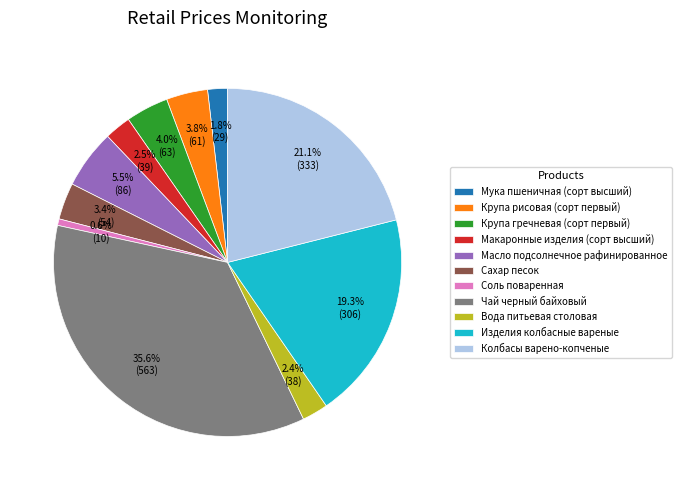

Count the number of slices in the pie.

11